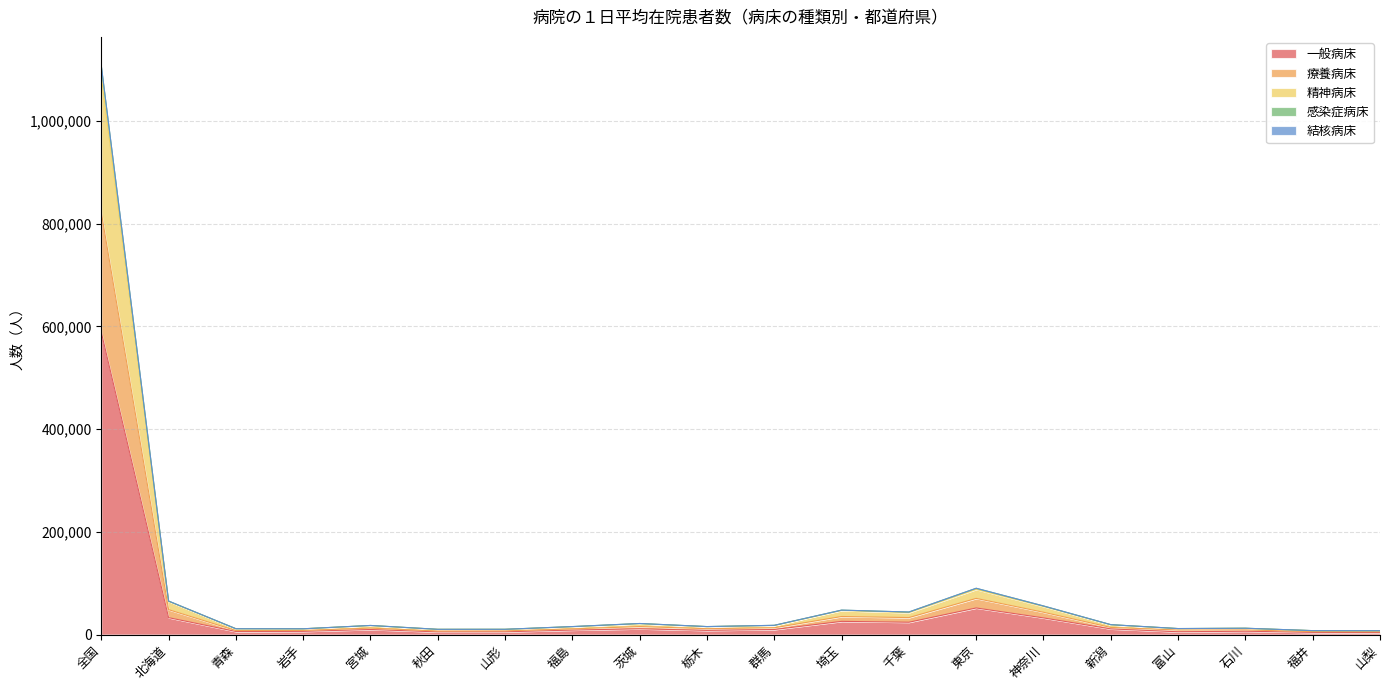

Count the number of categories in the chart.

20